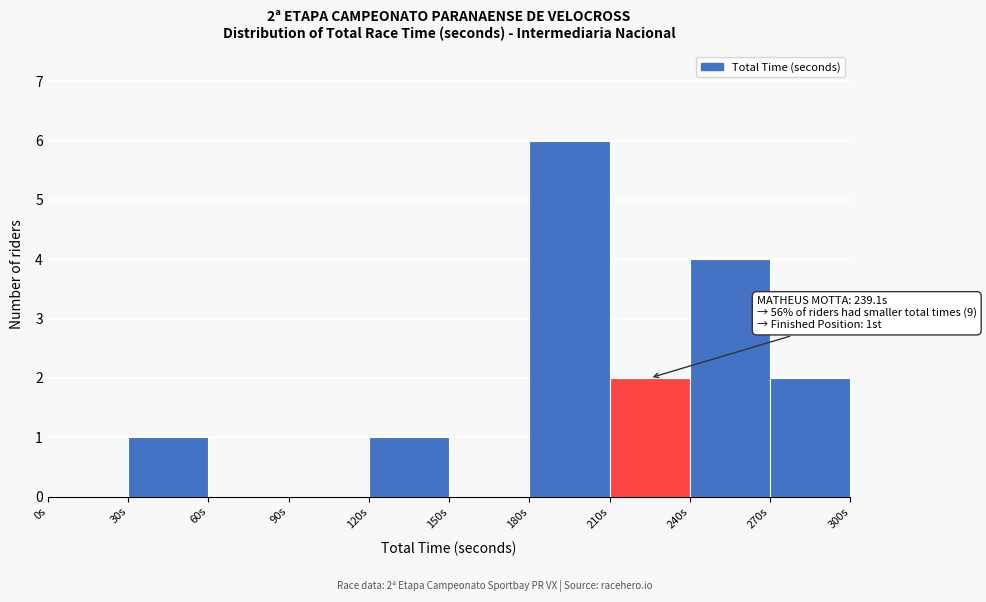

Which range on the x-axis has the tallest bar?

180 to 210